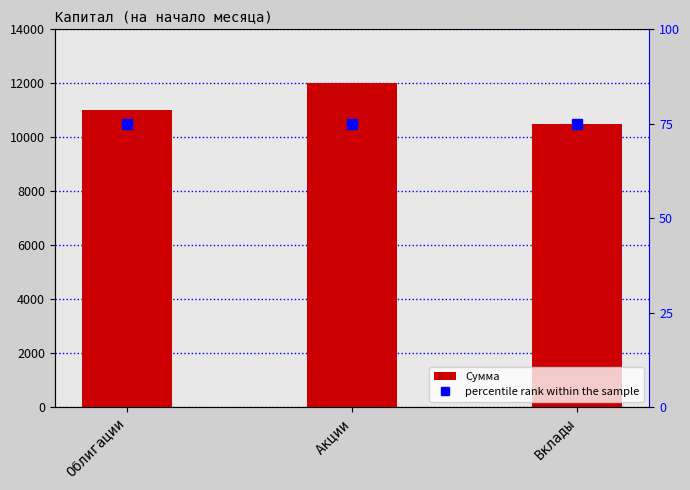

List the series in order of their peak value, lowest first.

percentile rank within the sample, Сумма